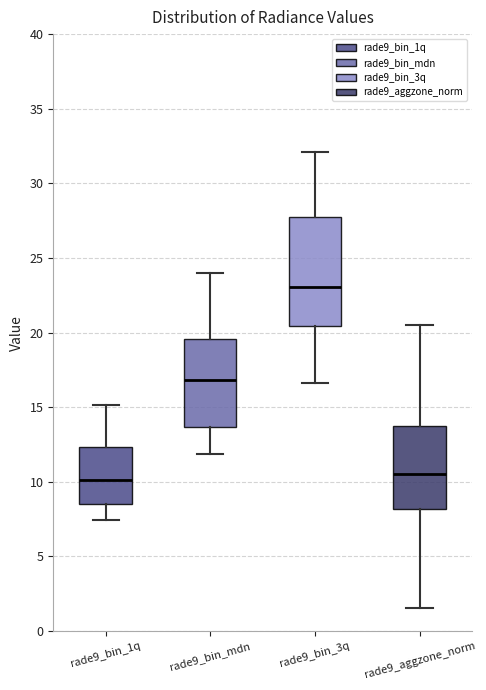

Which box is the tallest, from its lower edge to its upper edge?

rade9_bin_3q